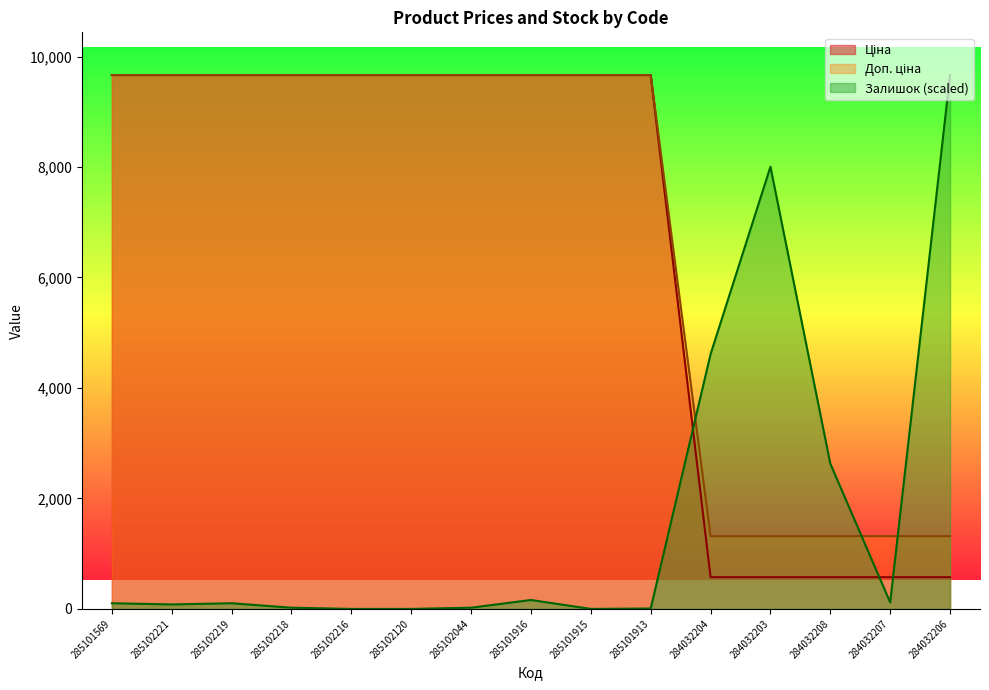

Is the value of Доп. ціна at 284032203 greater than the value of Ціна at 285102216?

No